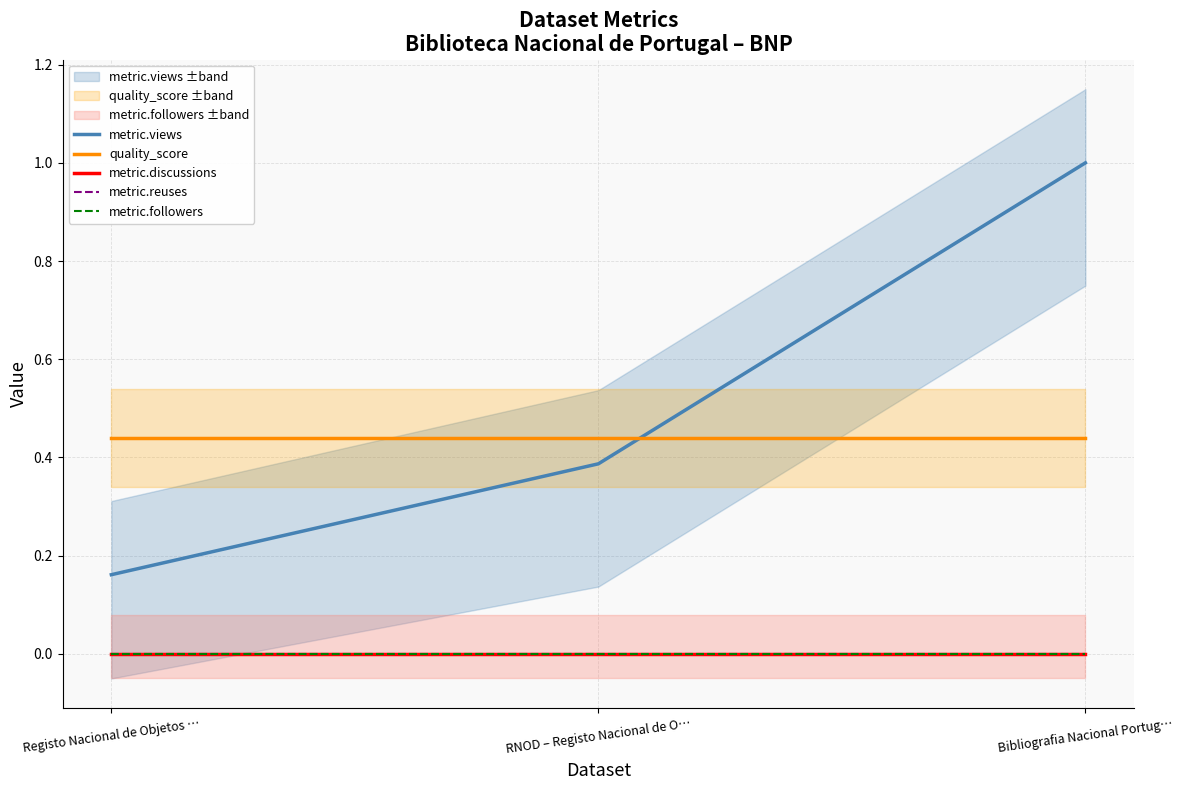

What is the value of the metric.views point at the 2nd from the left?

0.4